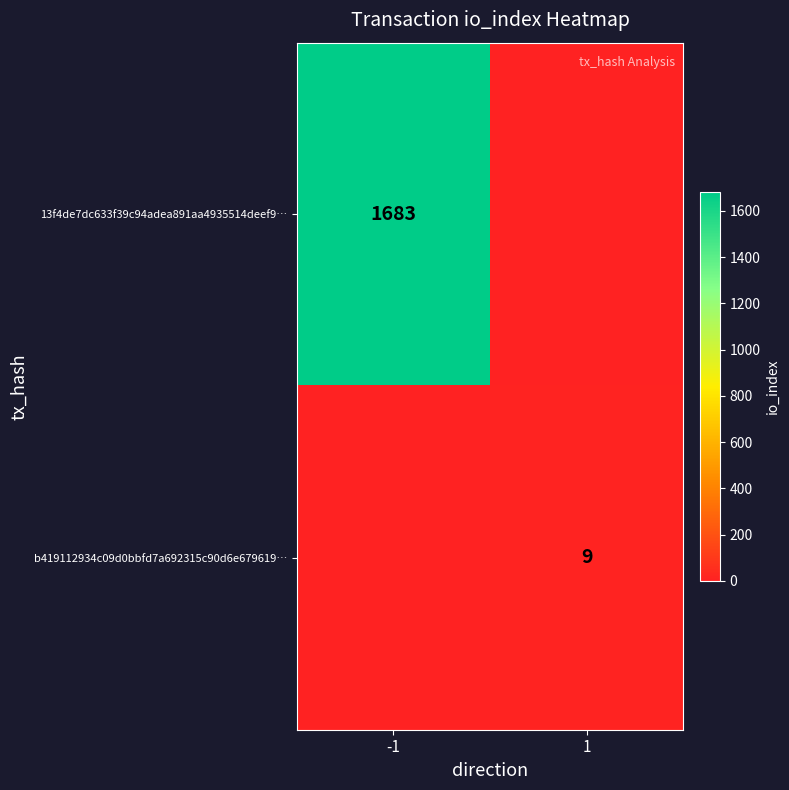

The value of 13f4de7dc633f39c94adea891aa4935514deef9… at -1 is 1133. True or false?

False